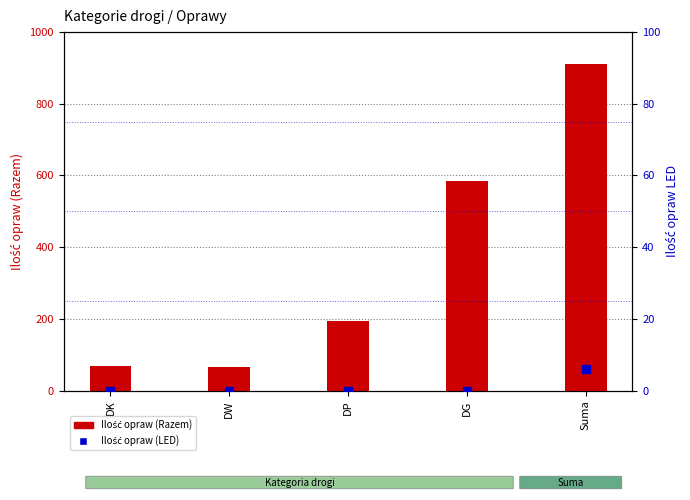

True or false: Ilość opraw (Razem) has a value of 1253 at Suma.

False